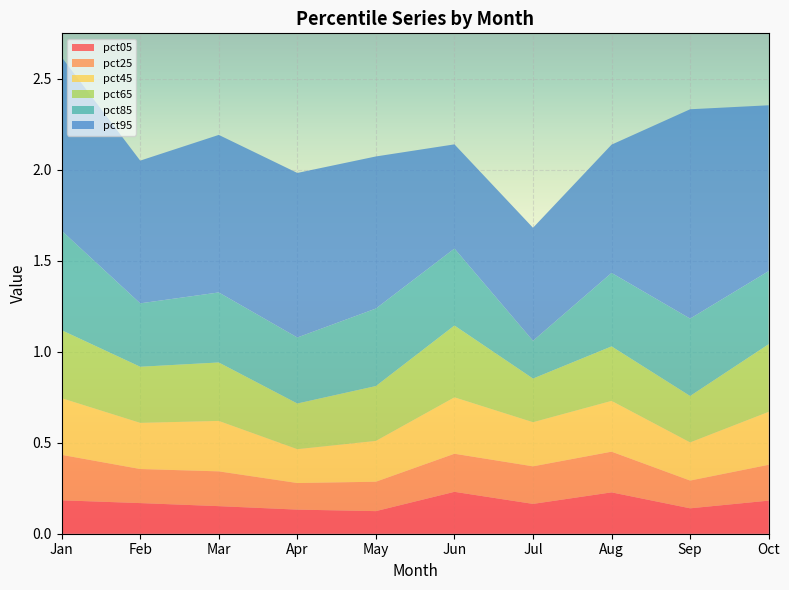

Reading right to left, list all the values displayed in this chart.

pct05: 0.2	0.1	0.2	0.2	0.2	0.1	0.1	0.2	0.2	0.2
pct25: 0.2	0.2	0.2	0.2	0.2	0.2	0.1	0.2	0.2	0.2
pct45: 0.3	0.2	0.3	0.2	0.3	0.2	0.2	0.3	0.3	0.3
pct65: 0.4	0.3	0.3	0.2	0.4	0.3	0.3	0.3	0.3	0.4
pct85: 0.4	0.4	0.4	0.2	0.4	0.4	0.4	0.4	0.3	0.5
pct95: 0.9	1.2	0.7	0.6	0.6	0.8	0.9	0.9	0.8	1.0